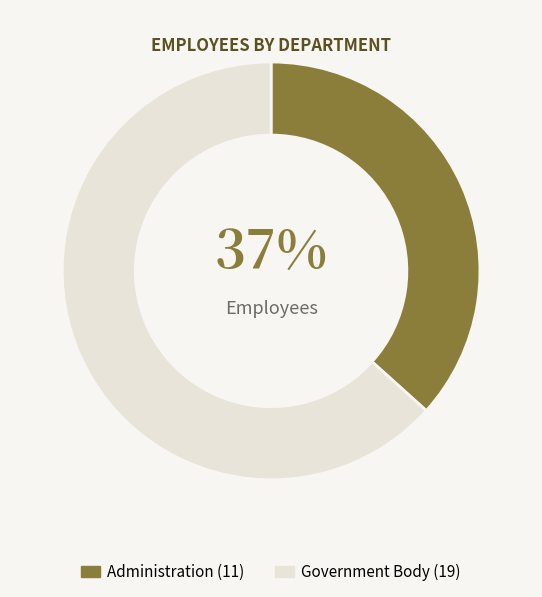

To the nearest percent, what is the average slice percentage?

50%